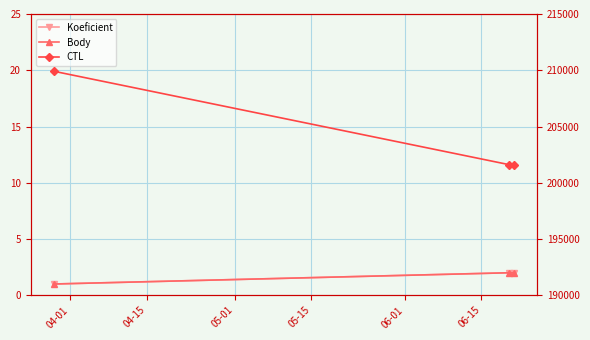

List the series in order of their peak value, highest first.

CTL, Koeficient, Body